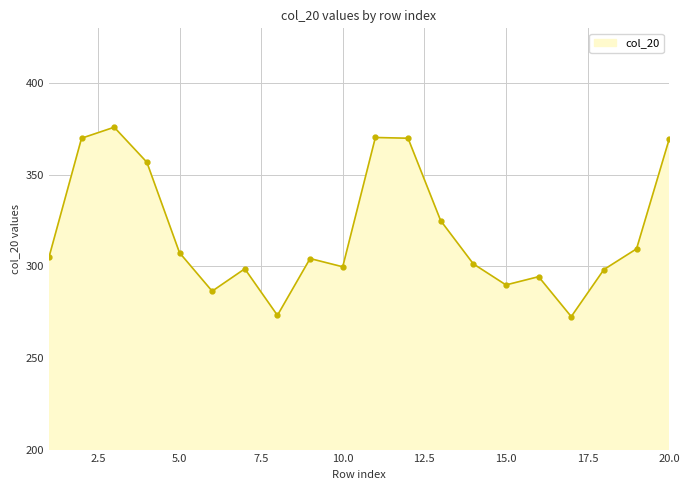

What is the sum of all values?

6379.0